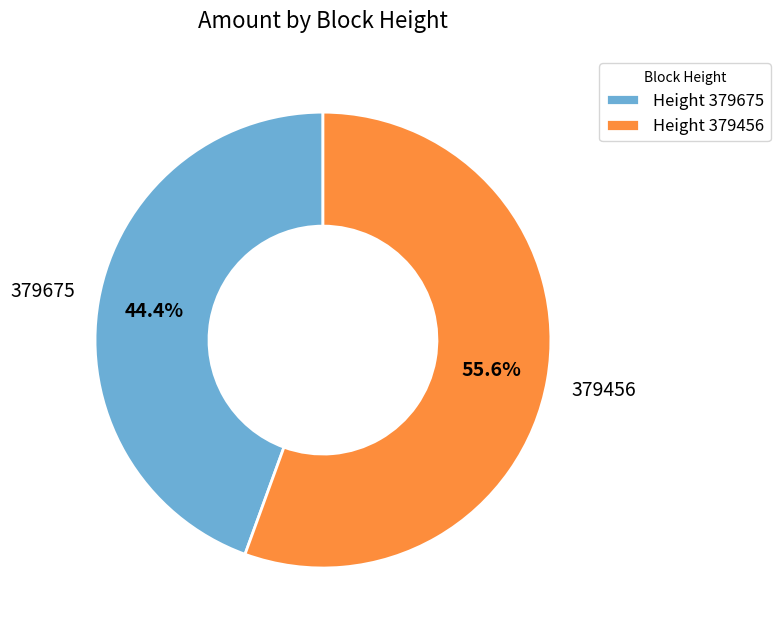

Which category has the biggest portion of the pie?

Height 379456